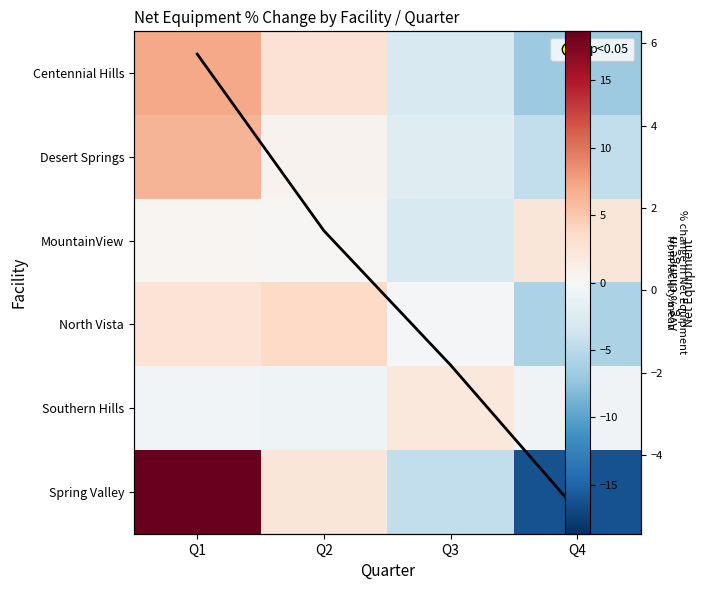

What is the sum of the Avg % change values at Q1 and Q3?

3.9